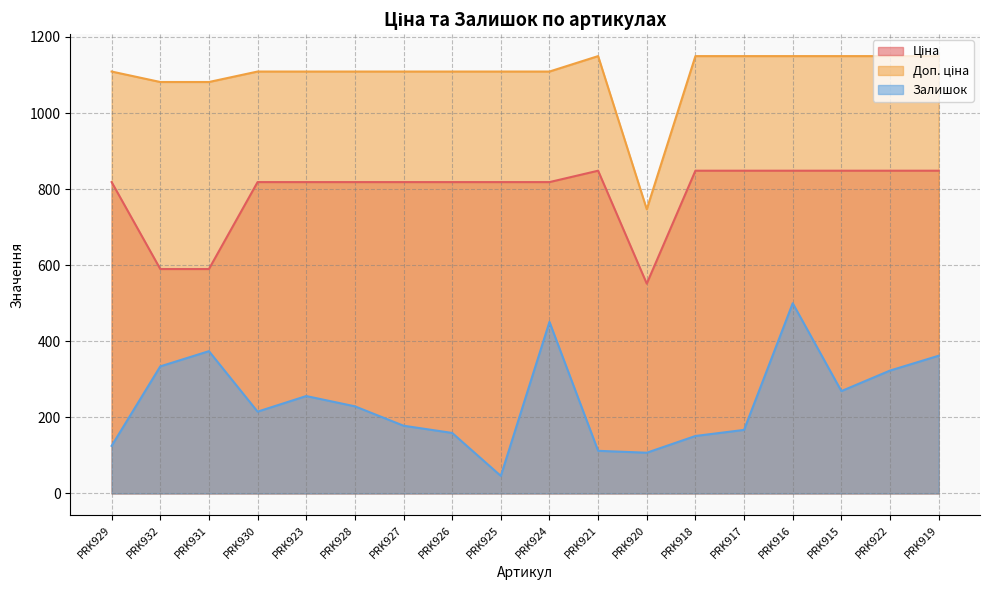

The Залишок series shows 693.2 at PRK916. True or false?

False